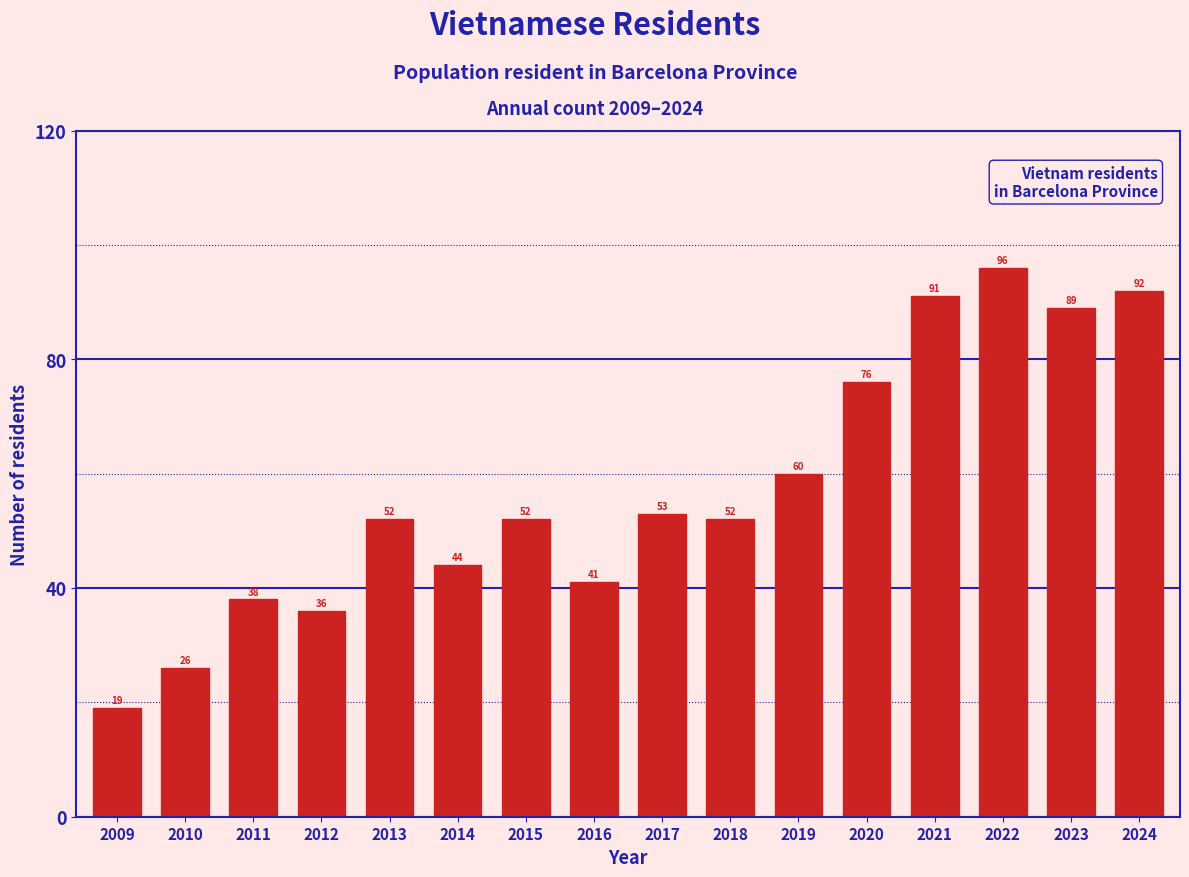

Reading left to right, what are all the values shown in this chart?

2009=19	2010=26	2011=38	2012=36	2013=52	2014=44	2015=52	2016=41	2017=53	2018=52	2019=60	2020=76	2021=91	2022=96	2023=89	2024=92